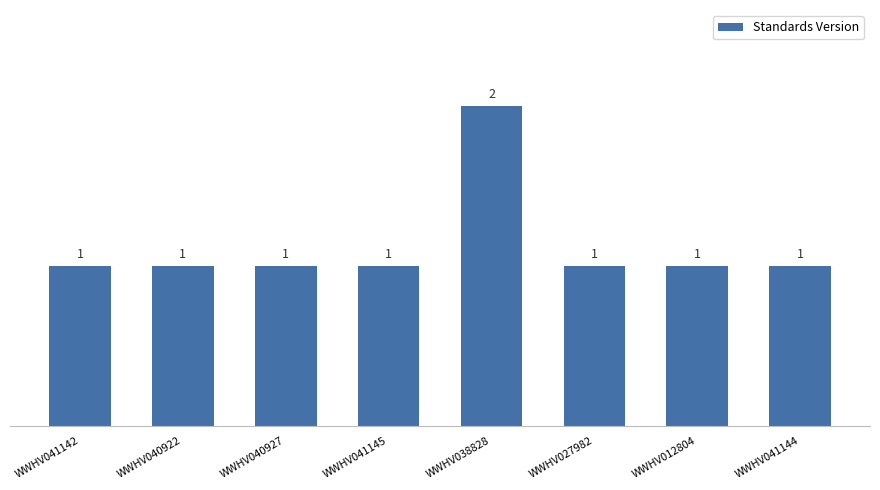

Reading left to right, transcribe all the data shown in this chart.

1	1	1	1	2	1	1	1